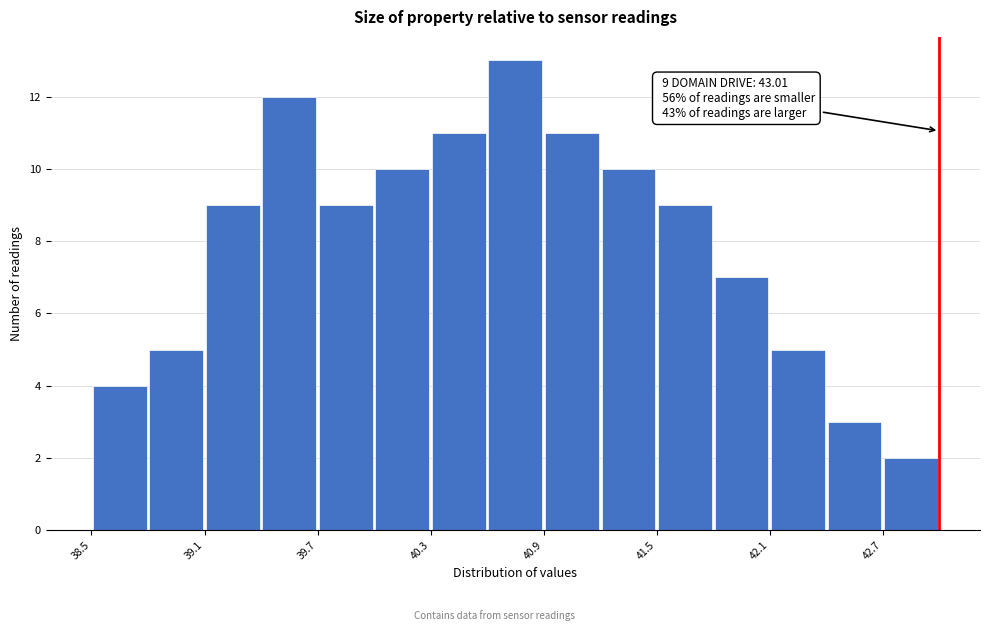

Around what value on the x-axis is the tallest bar? Give the approximate position of its centre, as read against the axis.

40.8